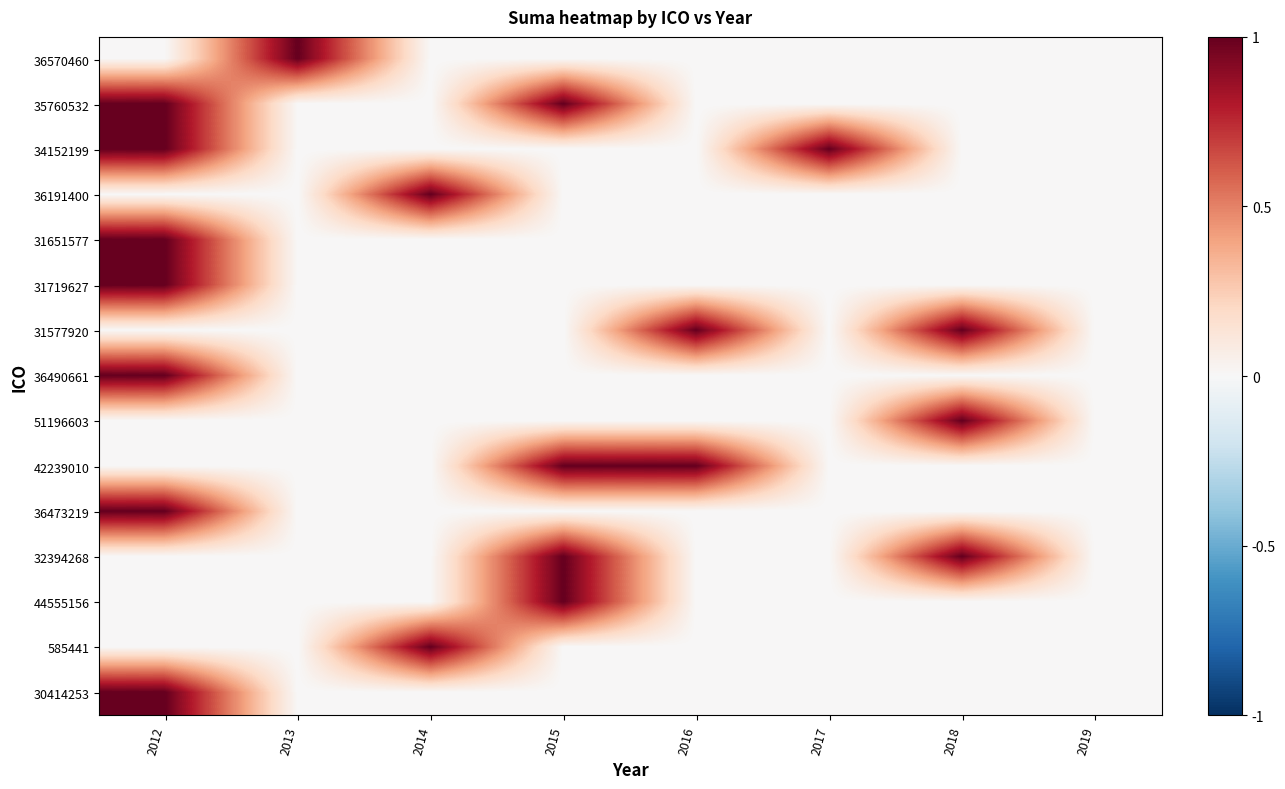

What is the greatest value displayed?

1